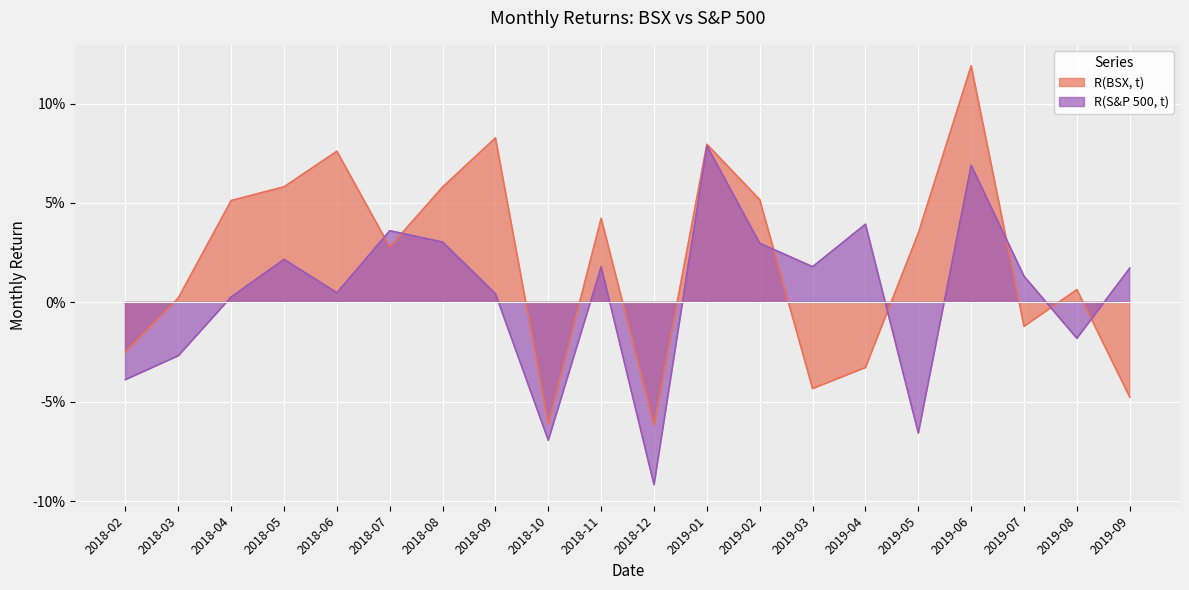

Where is the first local maximum for R(BSX, t)?

2018-06